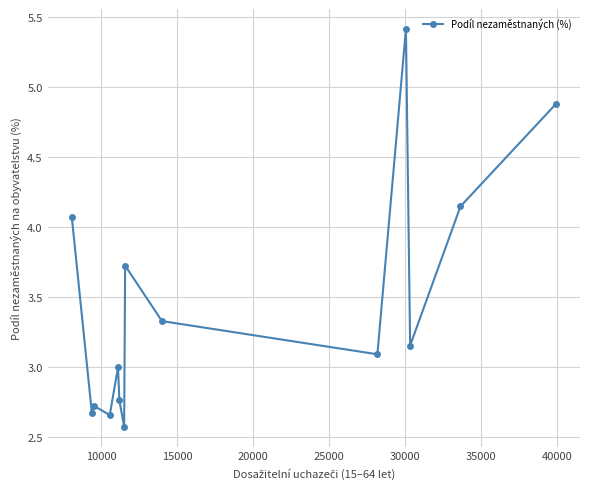

What is the average value?

3.4